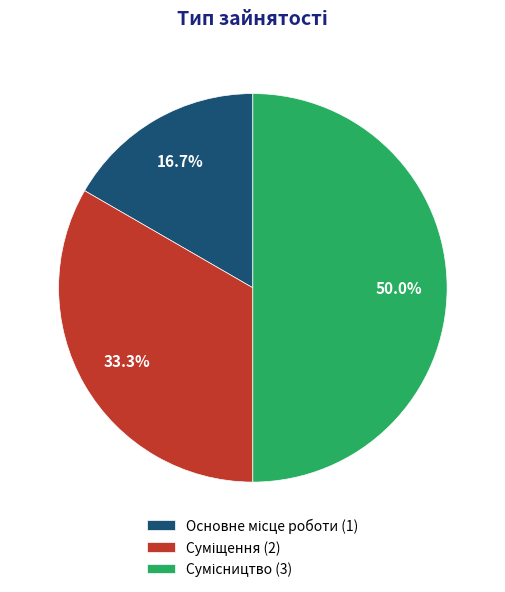

What is the change in value from Основне місце роботи to Сумісництво?

+2